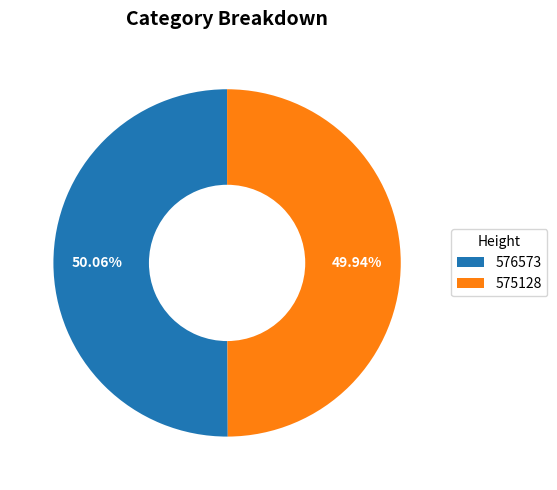

What is the ratio of the value at 576573 to the value at 575128?

1.0